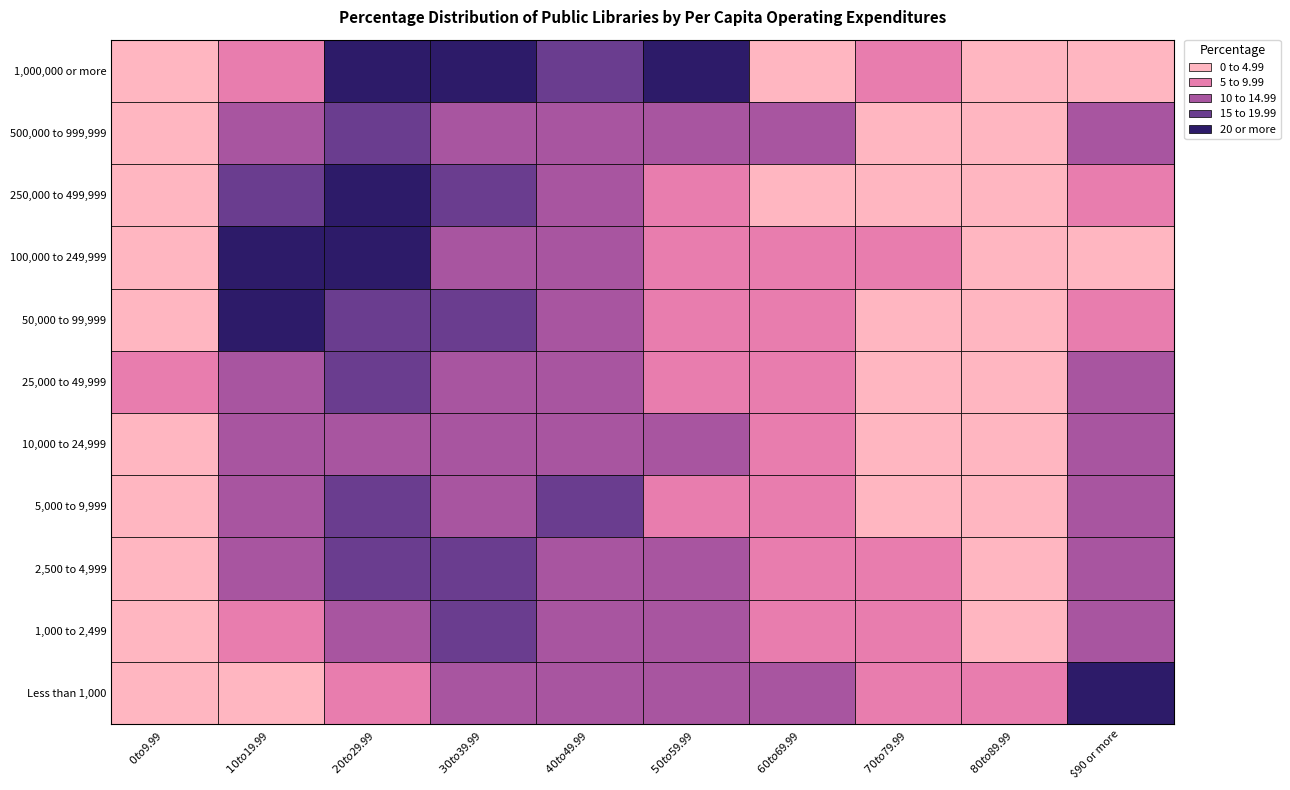

Reading left to right, list all the values displayed in this chart.

1,000,000 or more: 0.0	5.7	22.9	22.9	17.1	20.0	2.9	5.7	0.0	2.9
500,000 to 999,999: 1.6	13.1	18.0	11.5	11.5	11.5	11.5	4.9	4.9	11.5
250,000 to 499,999: 0.8	18.7	23.6	15.4	12.2	7.3	4.9	4.1	3.3	9.8
100,000 to 249,999: 4.0	22.5	21.7	12.8	11.8	9.4	5.3	5.1	2.9	4.5
50,000 to 99,999: 3.8	20.6	18.5	15.7	11.4	6.6	7.3	4.3	3.5	8.3
25,000 to 49,999: 5.6	12.9	16.8	14.9	13.0	9.1	6.9	4.8	3.6	12.5
10,000 to 24,999: 4.6	13.7	14.9	14.6	14.4	11.1	6.8	4.9	3.9	11.1
5,000 to 9,999: 5.0	12.3	16.0	14.8	15.8	9.5	7.2	4.1	3.7	11.5
2,500 to 4,999: 3.7	12.4	15.6	19.4	11.6	10.7	6.5	6.1	4.0	10.0
1,000 to 2,499: 2.3	9.0	12.8	16.2	14.7	12.0	8.5	7.6	3.8	13.2
Less than 1,000: 1.2	4.0	9.3	11.8	11.2	13.2	10.6	5.8	5.2	27.7